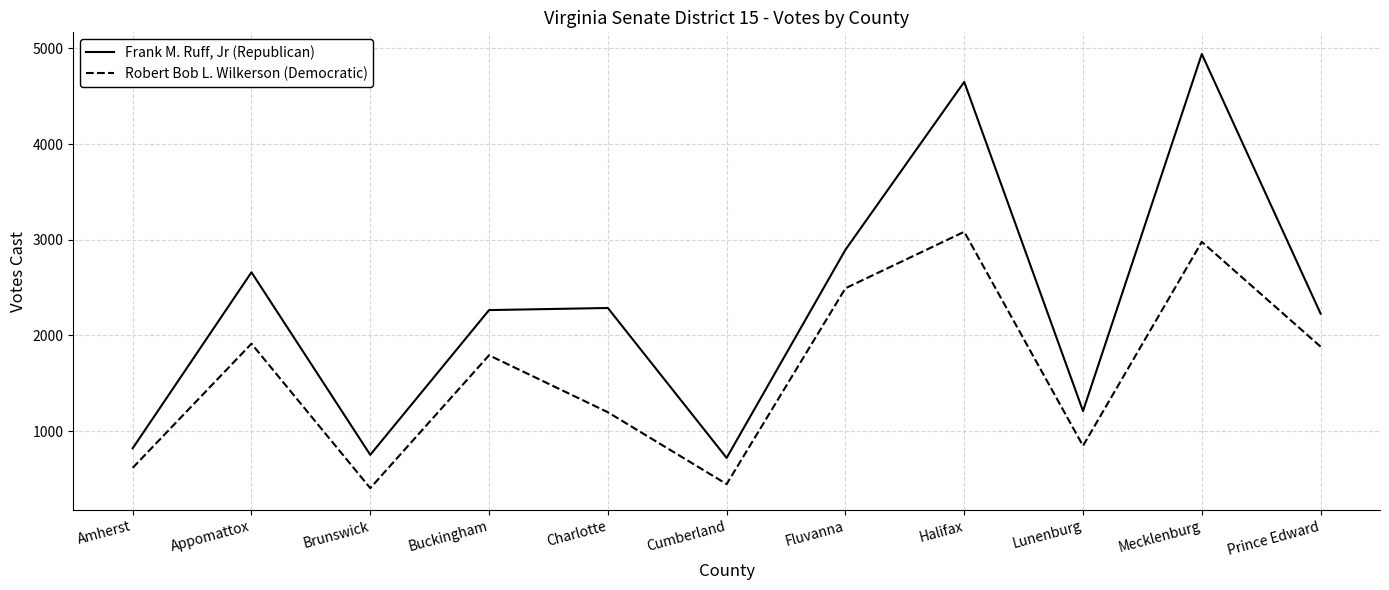

At Mecklenburg, list the series in order from smallest to largest.

Robert Bob L. Wilkerson (Democratic), Frank M. Ruff, Jr (Republican)